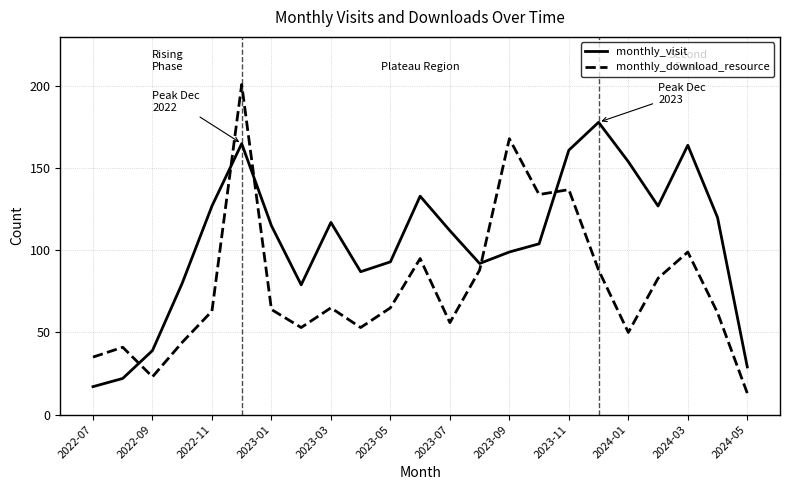

After their last crossing, which series has the higher values: monthly_visit or monthly_download_resource?

monthly_visit